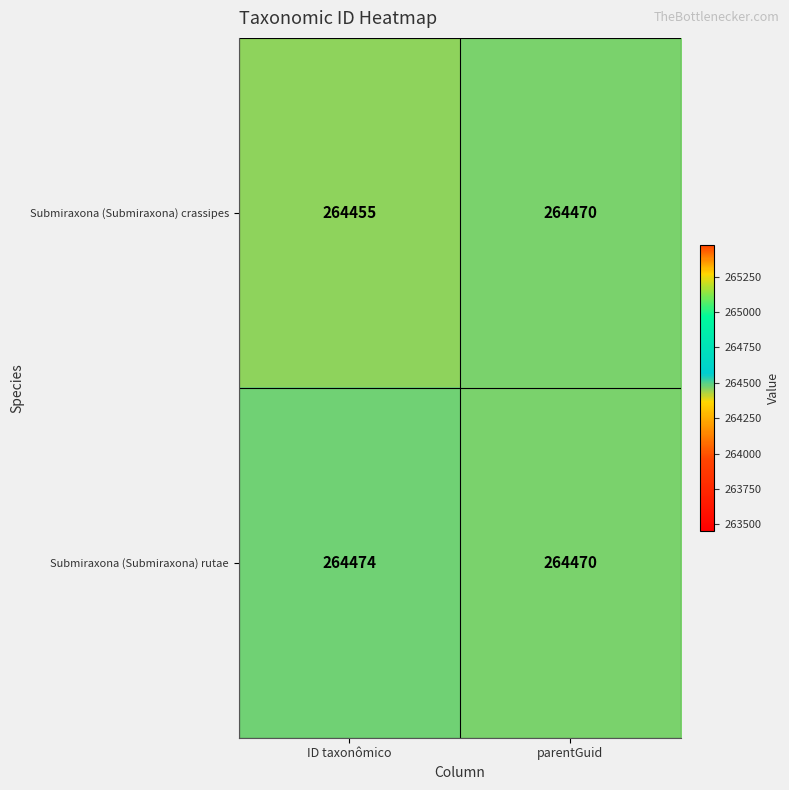

What is the maximum value shown in the chart?

264474